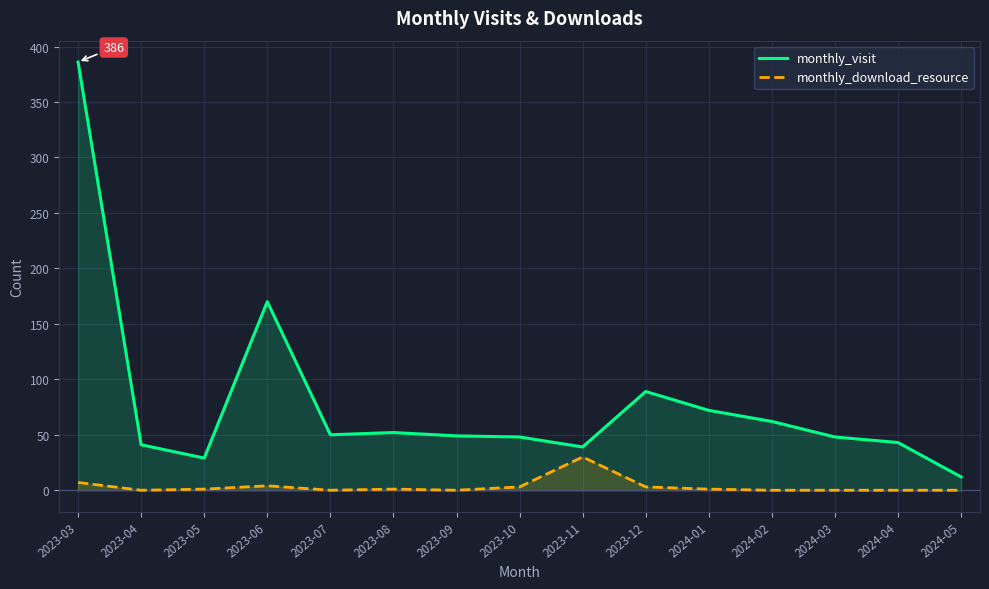

True or false: monthly_visit and monthly_download_resource intersect in this chart.

False